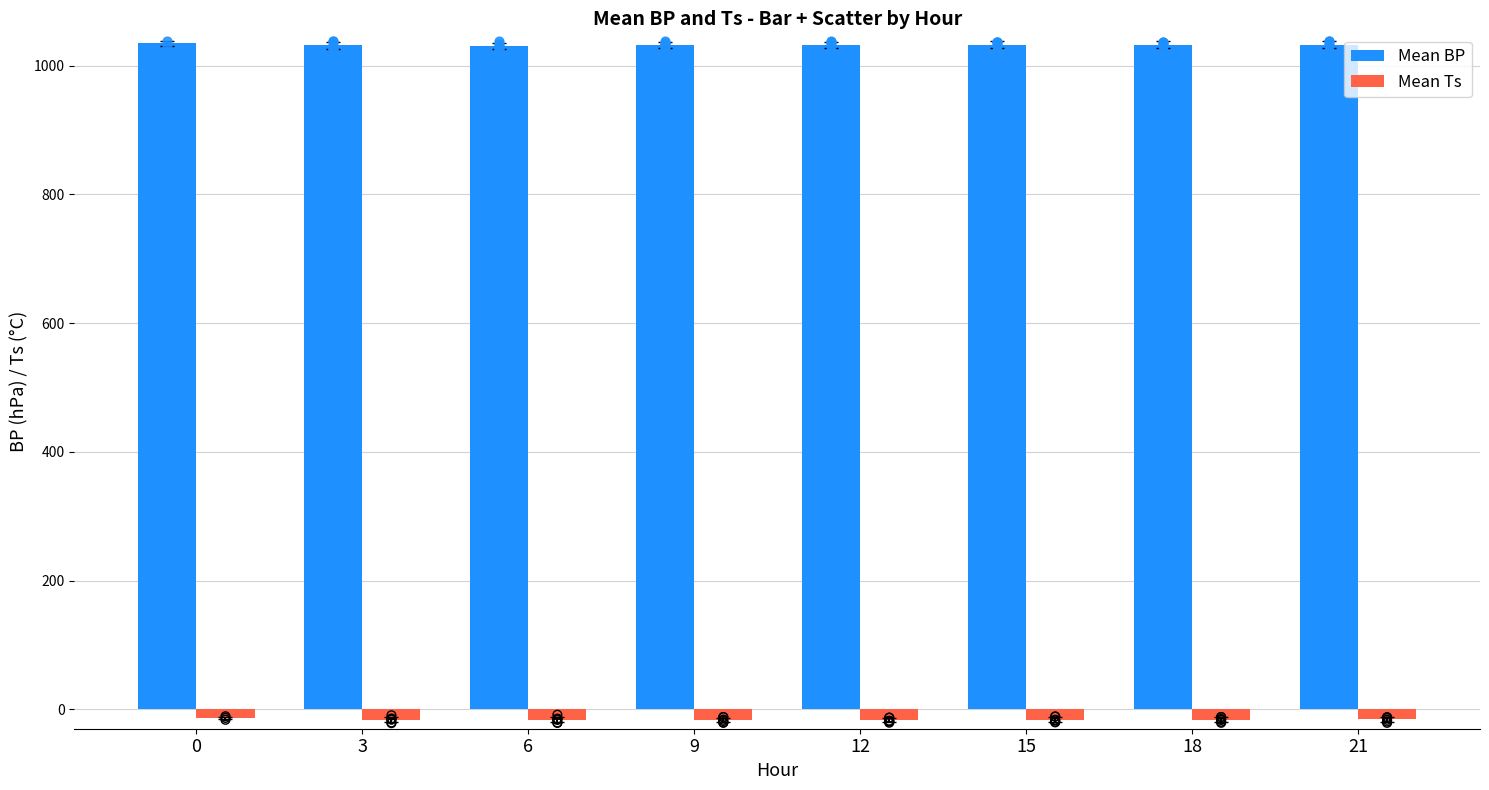

Is the value of Mean BP at 15 greater than the value of Mean Ts at 18?

Yes